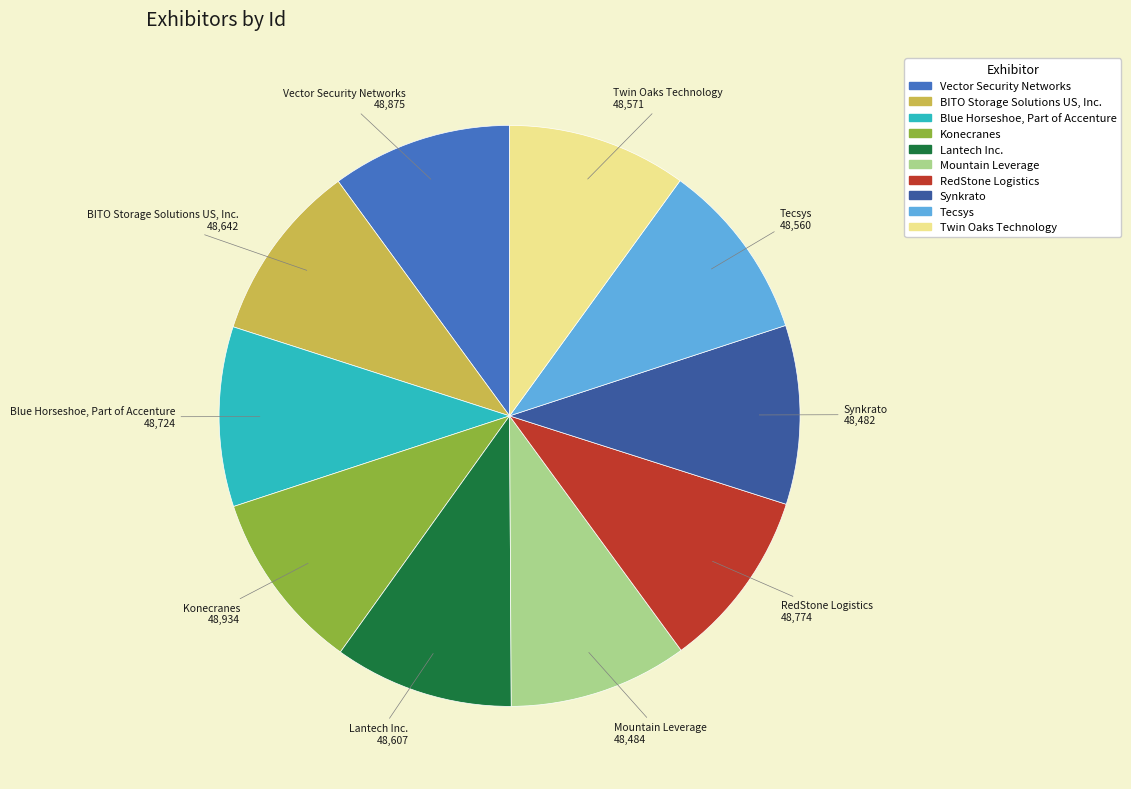

Does any single category account for the majority?

No